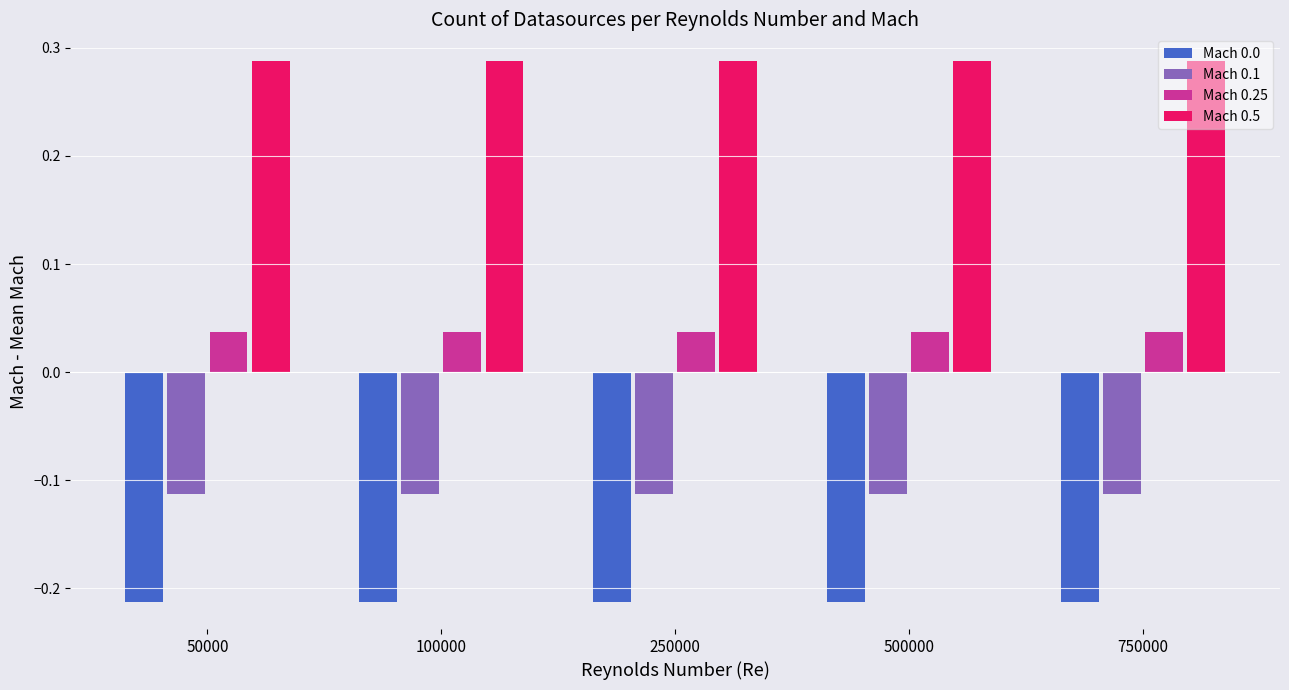

What is the difference between the highest and lowest values at 500000?

0.5